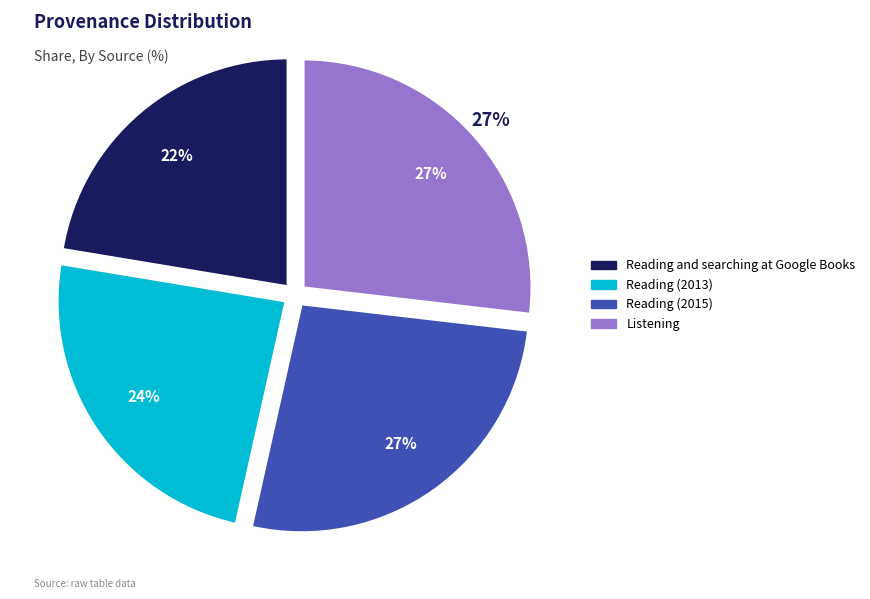

Which slice is the smallest?

Reading and searching at Google Books